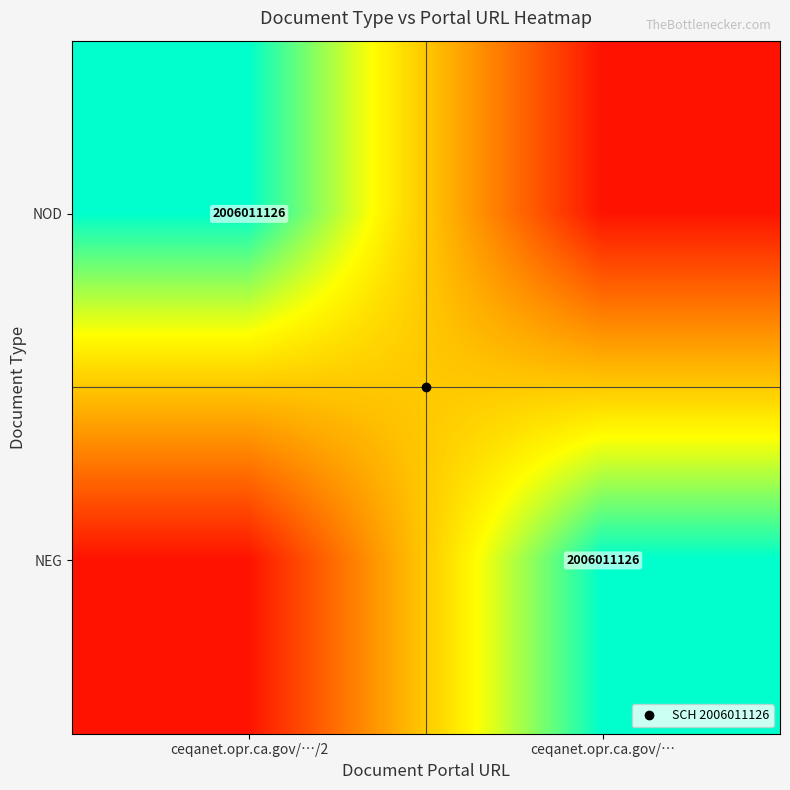

What is the total value across all series at ceqanet.opr.ca.gov/…?

1.1